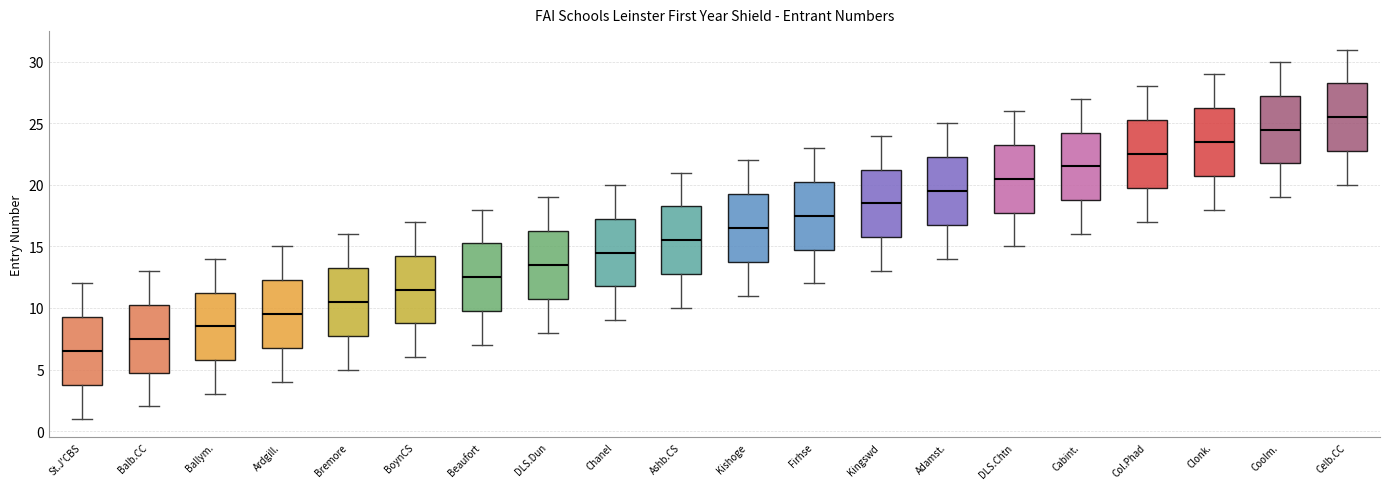

Reading left to right, read every box against the y-axis: the position of its median line, the range the box covers, and the ends of its whiskers. The values are not printed on the chart, so give them approximately, as read against the axis.

St.J'CBS: median 6.5, box 4.0 to 9.5, whiskers 1.0 to 12.0
Balb.CC: median 7.5, box 5.0 to 10.5, whiskers 2.0 to 13.0
Ballym.: median 8.5, box 6.0 to 11.5, whiskers 3.0 to 14.0
Ardgill.: median 9.5, box 7.0 to 12.5, whiskers 4.0 to 15.0
Bremore: median 10.5, box 8.0 to 13.5, whiskers 5.0 to 16.0
BoynCS: median 11.5, box 9.0 to 14.5, whiskers 6.0 to 17.0
Beaufort: median 12.5, box 10.0 to 15.5, whiskers 7.0 to 18.0
DLS.Dun: median 13.5, box 11.0 to 16.5, whiskers 8.0 to 19.0
Chanel: median 14.5, box 12.0 to 17.5, whiskers 9.0 to 20.0
Ashb.CS: median 15.5, box 13.0 to 18.5, whiskers 10.0 to 21.0
Kishoge: median 16.5, box 14.0 to 19.5, whiskers 11.0 to 22.0
Firhse: median 17.5, box 15.0 to 20.5, whiskers 12.0 to 23.0
Kingswd: median 18.5, box 16.0 to 21.5, whiskers 13.0 to 24.0
Adamst.: median 19.5, box 17.0 to 22.5, whiskers 14.0 to 25.0
DLS.Chtn: median 20.5, box 18.0 to 23.5, whiskers 15.0 to 26.0
Cabint.: median 21.5, box 19.0 to 24.5, whiskers 16.0 to 27.0
Col.Phad: median 22.5, box 20.0 to 25.5, whiskers 17.0 to 28.0
Clonk.: median 23.5, box 21.0 to 26.5, whiskers 18.0 to 29.0
Coolm.: median 24.5, box 22.0 to 27.5, whiskers 19.0 to 30.0
Celb.CC: median 25.5, box 23.0 to 28.5, whiskers 20.0 to 31.0